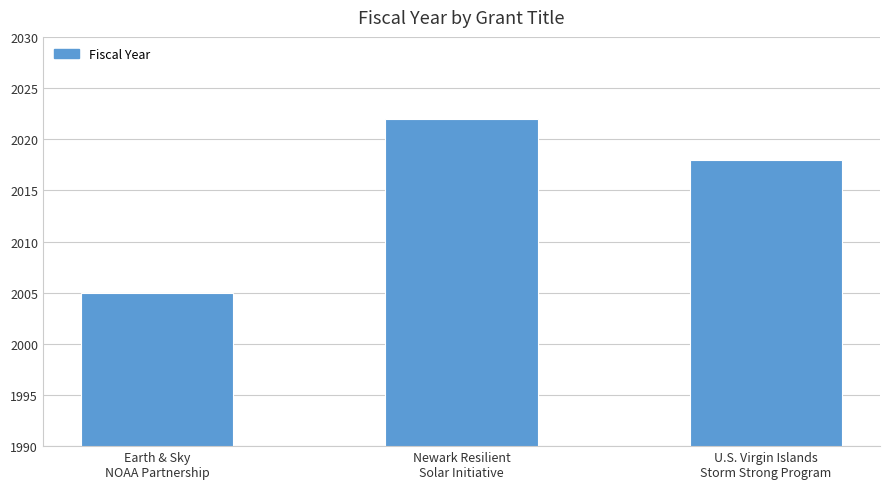

What is the ratio of the value at U.S. Virgin Islands
Storm Strong Program to the value at Earth & Sky
NOAA Partnership?

1.0